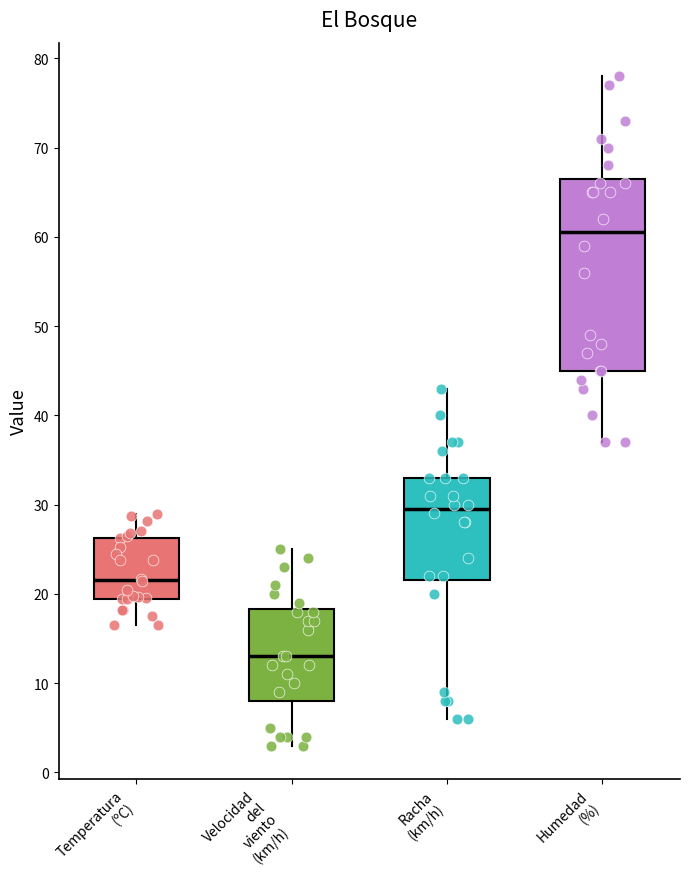

Comparing the boxes themselves (not the whiskers), which one is the tallest?

Humedad (%)